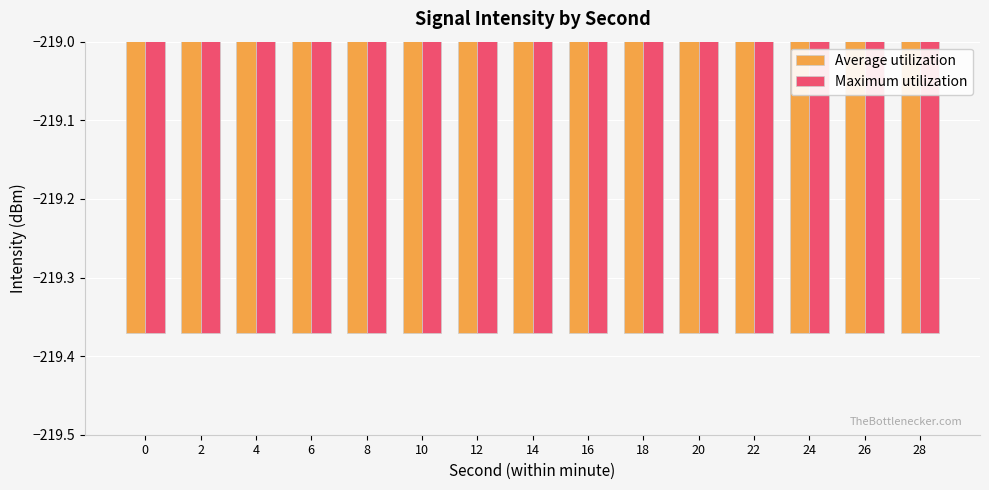

Does the chart contain stacked bars?

No